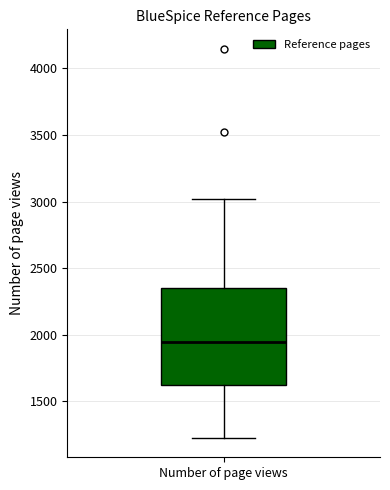

Where does the lower whisker of the box for Number of page views end on the y-axis? The values are not printed on the chart, so give them approximately, as read against the axis.

1250